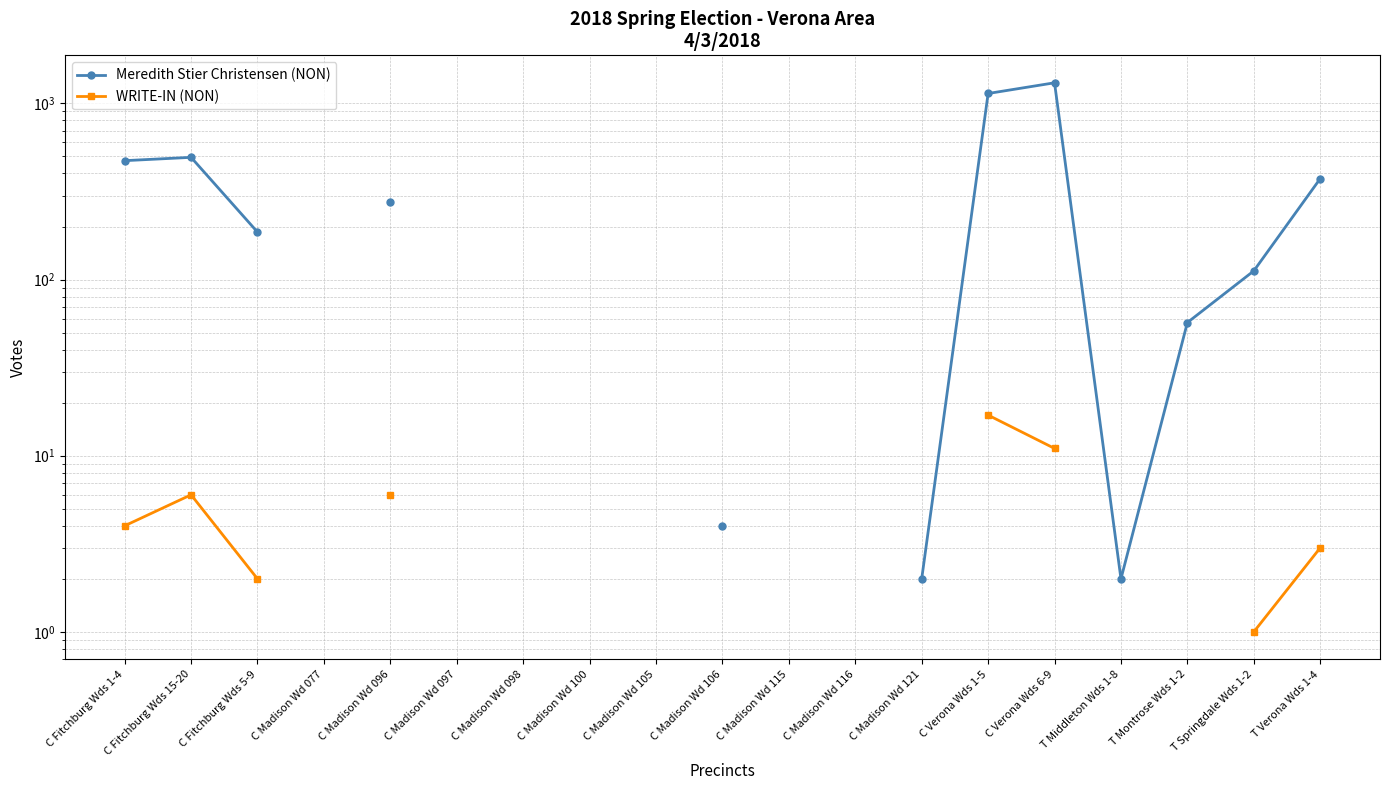

The WRITE-IN (NON) series shows 1.6 at T Springdale Wds 1-2. True or false?

False